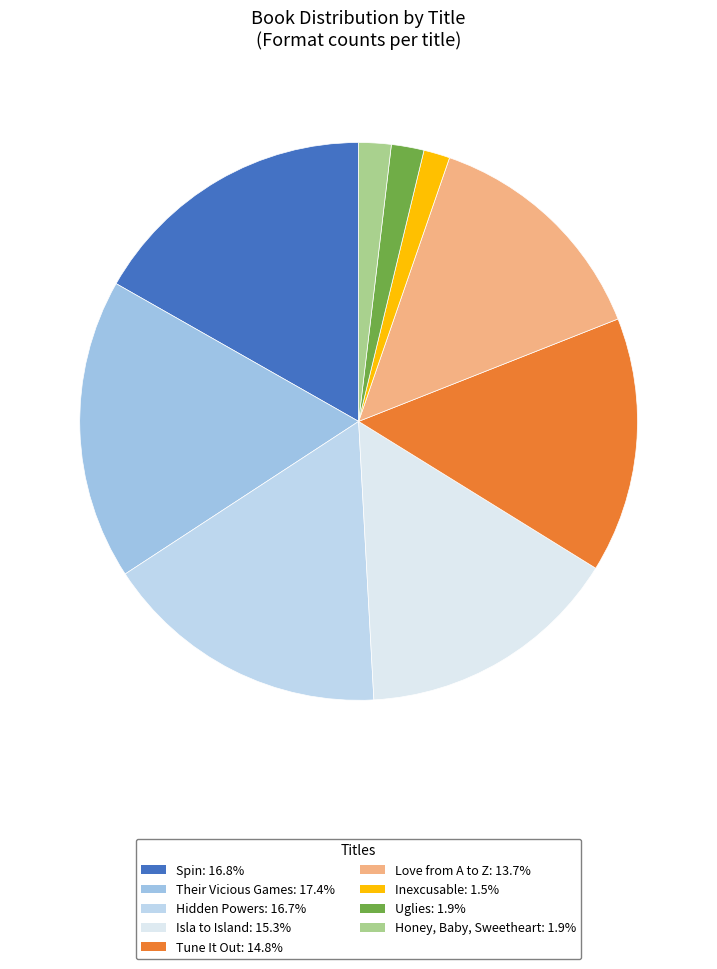

Is it true that Tune It Out is 25% of the pie?

False